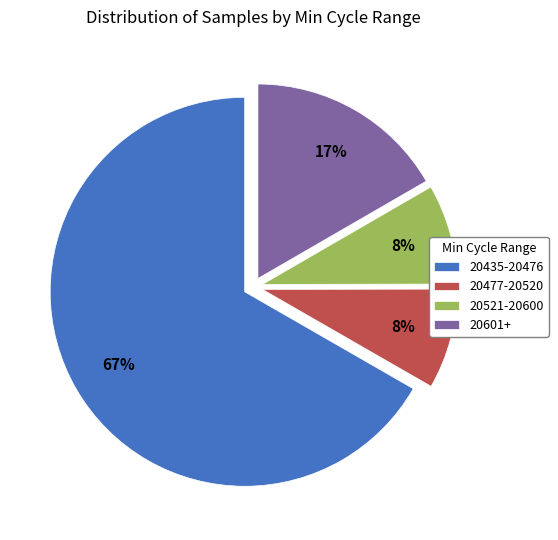

To the nearest percent, what is the average slice percentage?

25%